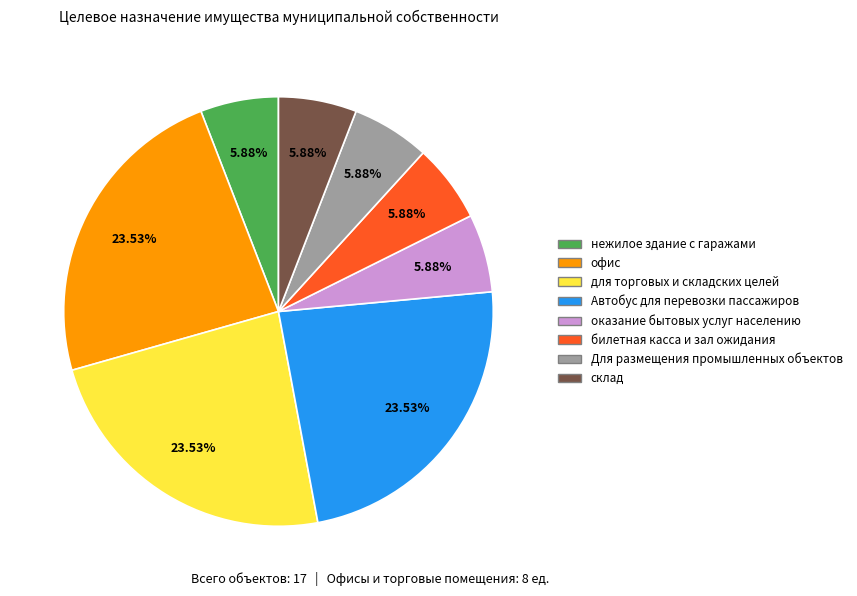

Does Автобус для перевозки пассажиров account for over 50% of the chart?

No